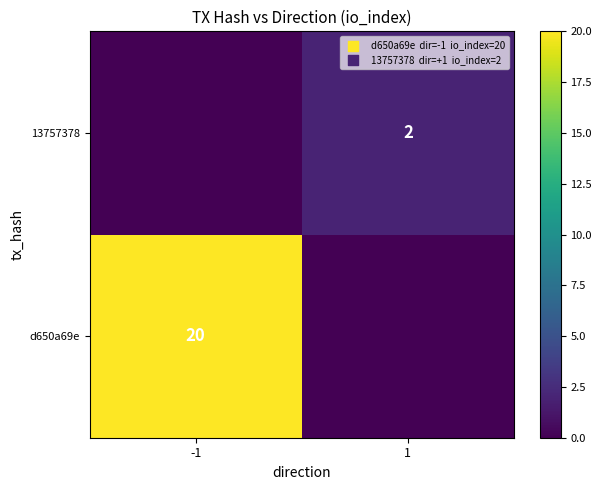

What is the spread (max minus min) of values at 1?

2